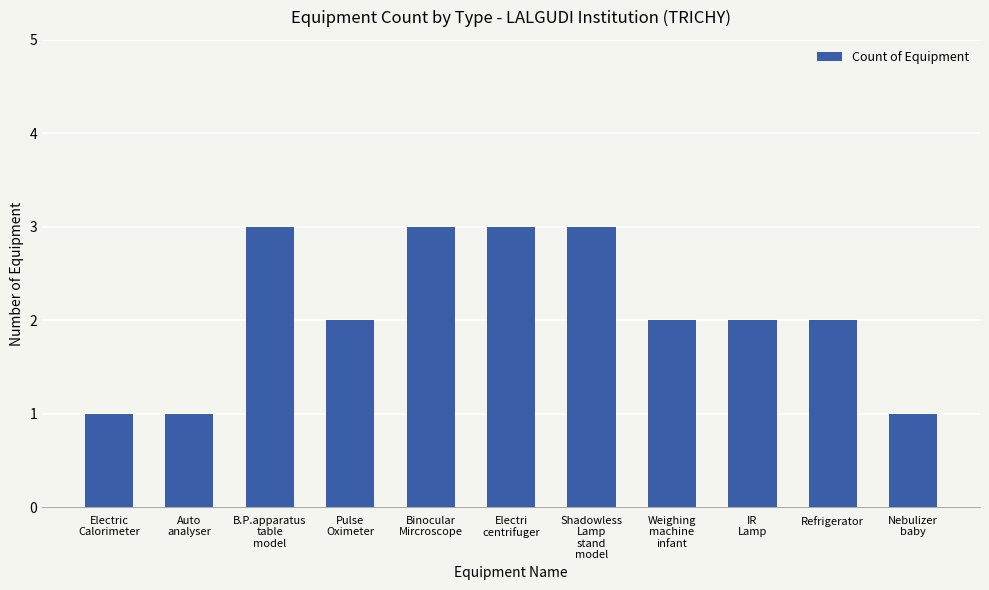

Read the value at Weighing
machine
infant.

2